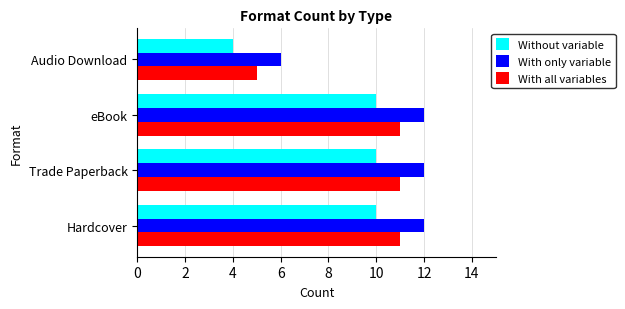

What is the difference between the maximum and minimum values in the With all variables series?

6